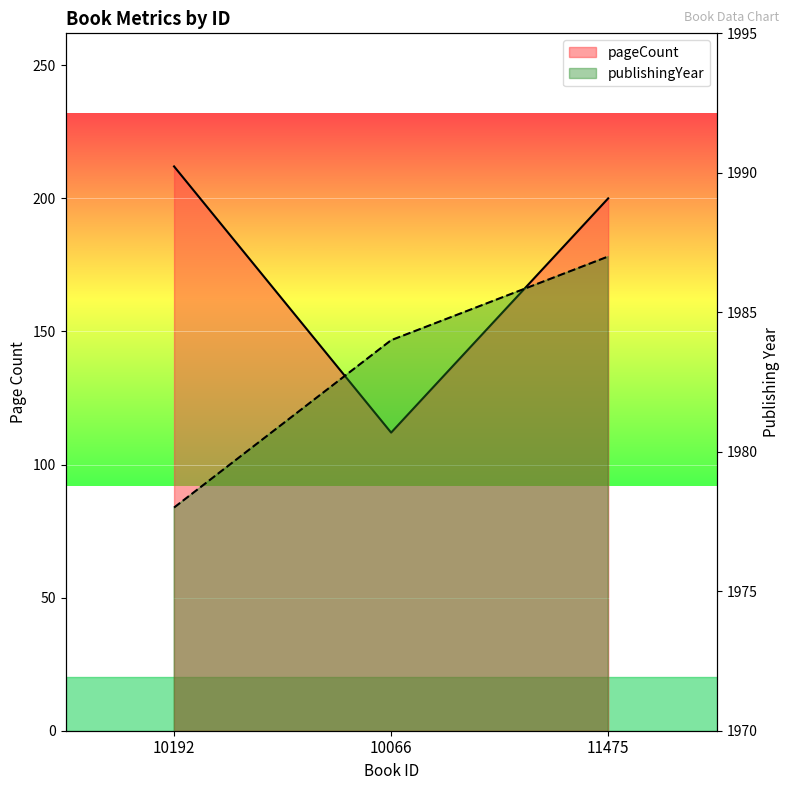

What is the highest value of the pageCount series?

212